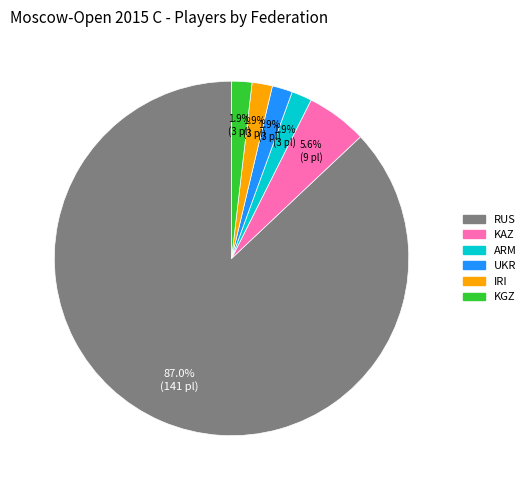

Which has a higher value, KAZ or IRI?

KAZ